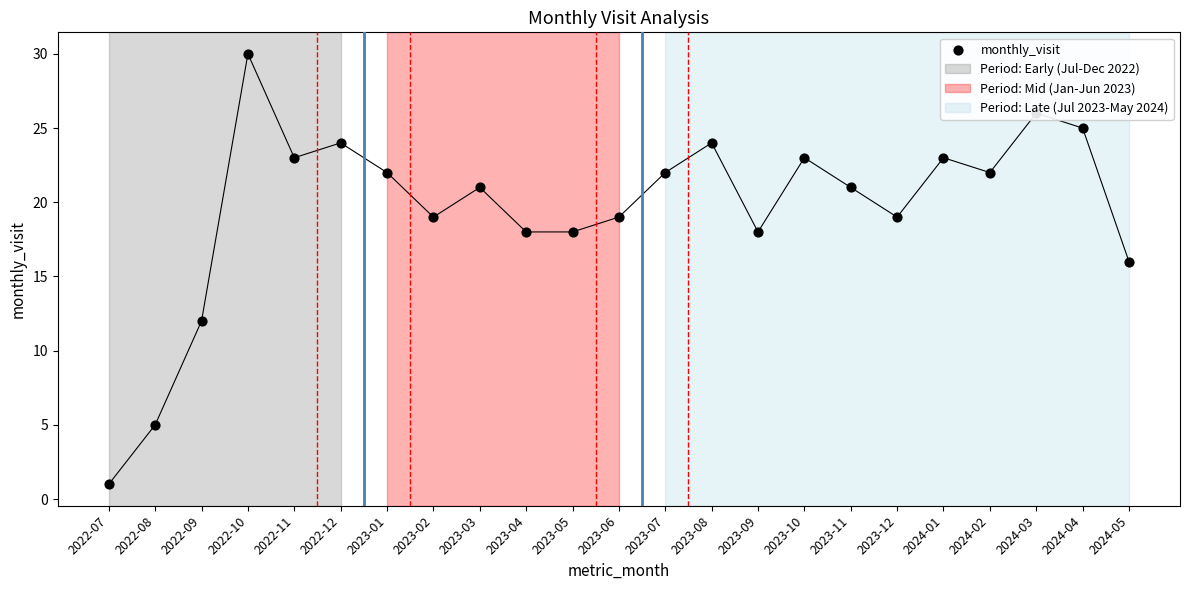

Which has a higher value, 2023-12 or 2024-04?

2024-04